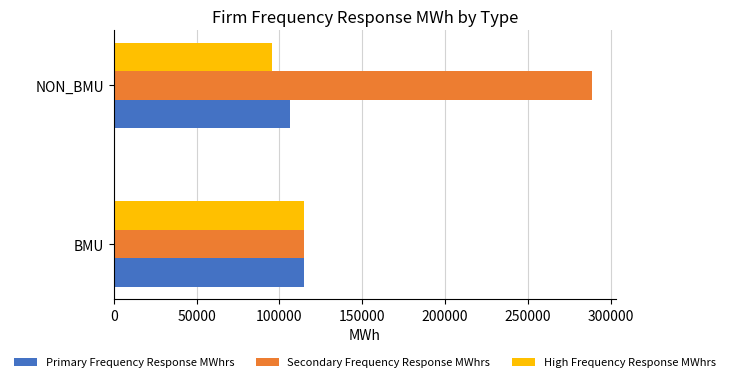

The value of High Frequency Response MWhrs at BMU is 114634.1. True or false?

True